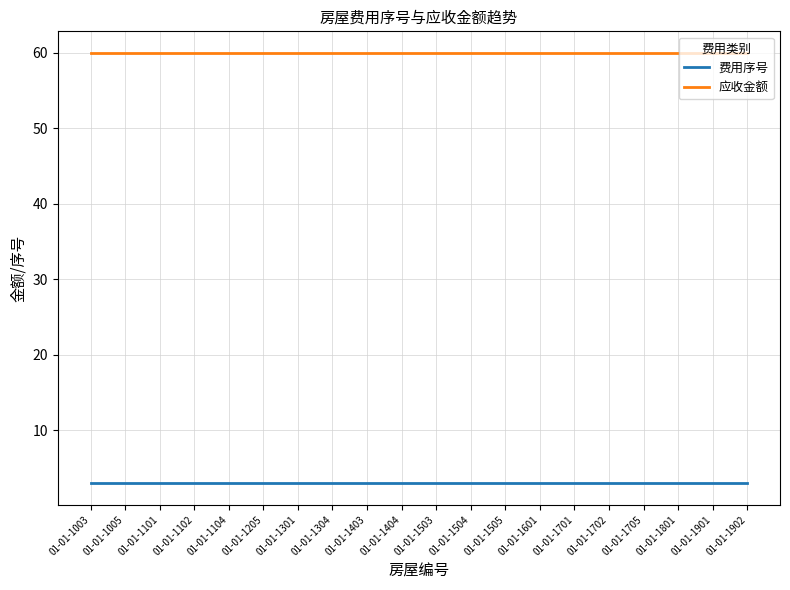

The value of 应收金额 at 01-01-1505 is 60. True or false?

True